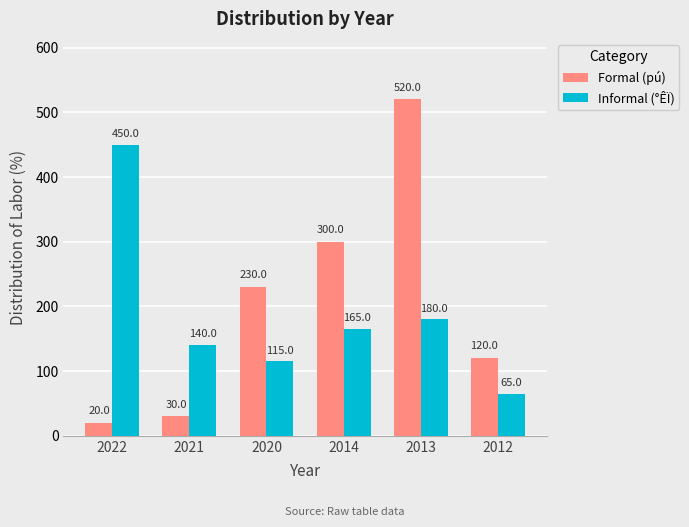

What is the smallest value displayed?

20